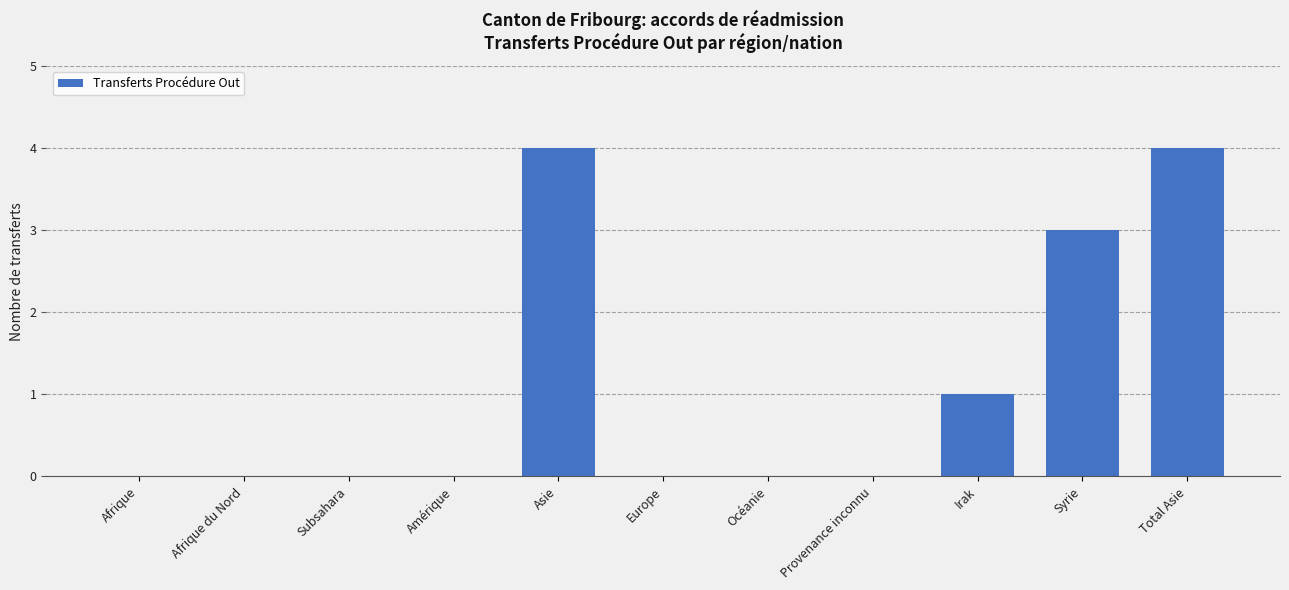

Which has a higher value, Provenance inconnu or Asie?

Asie